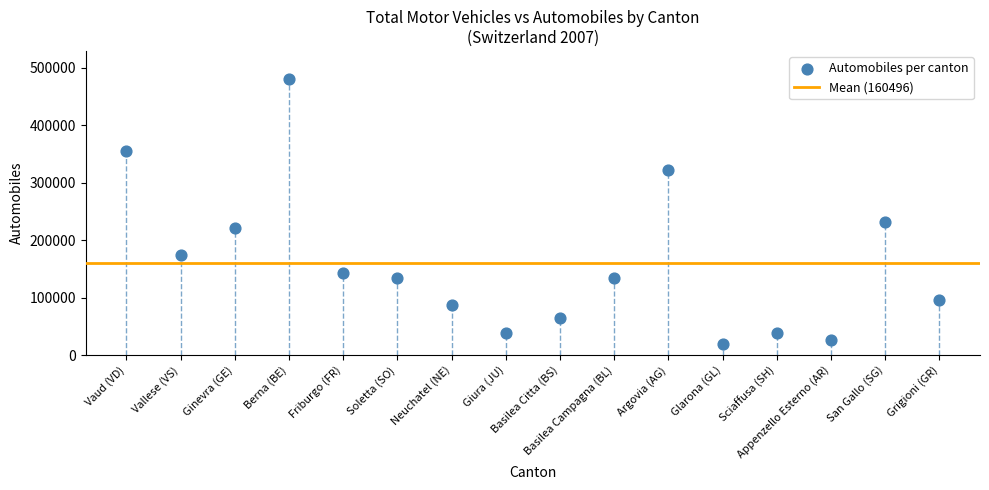

What is the range of Y values (max minus min)?

462354